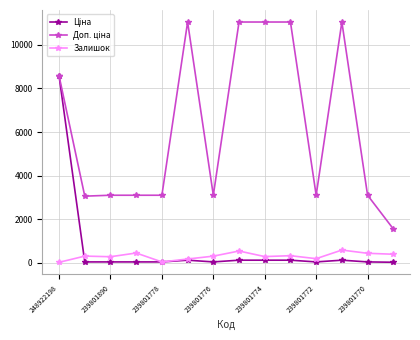

At how many categories does at least one series exceed 5901?

6